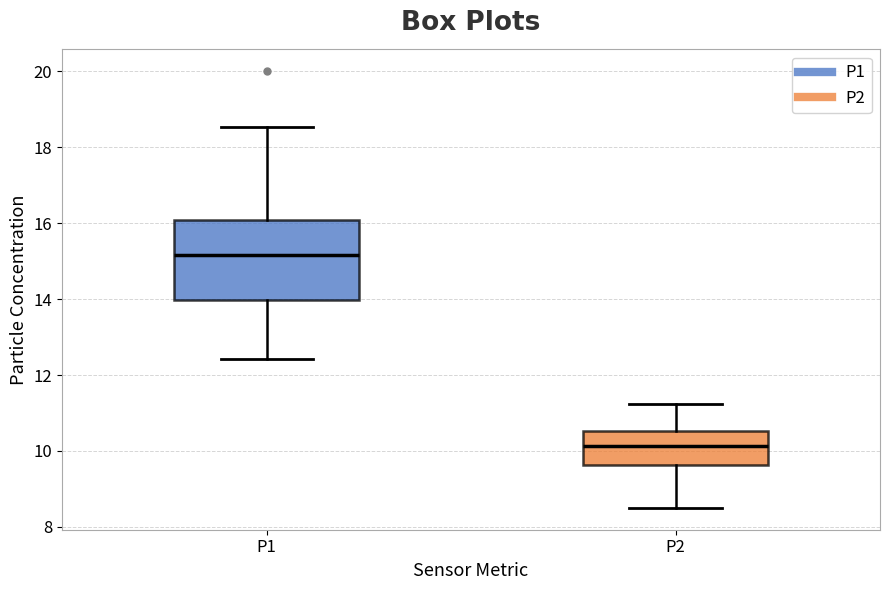

Which box is the tallest, from its lower edge to its upper edge?

P1